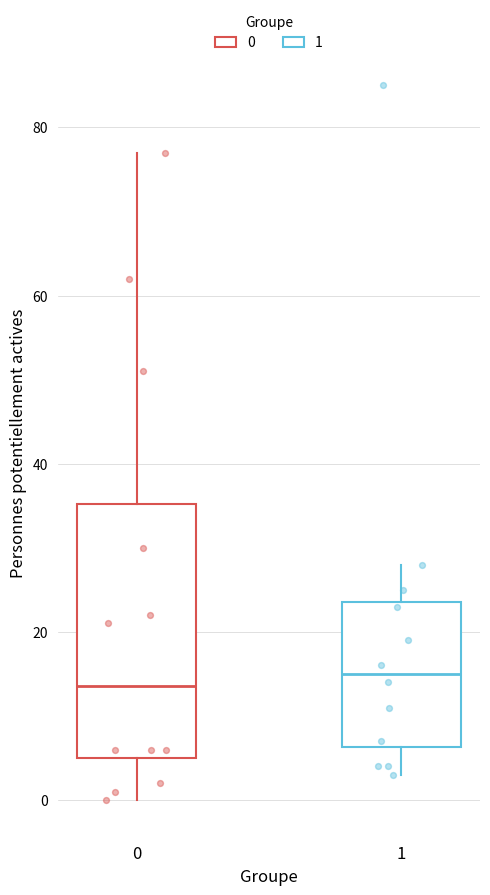

Comparing the boxes themselves (not the whiskers), which one is the tallest?

0